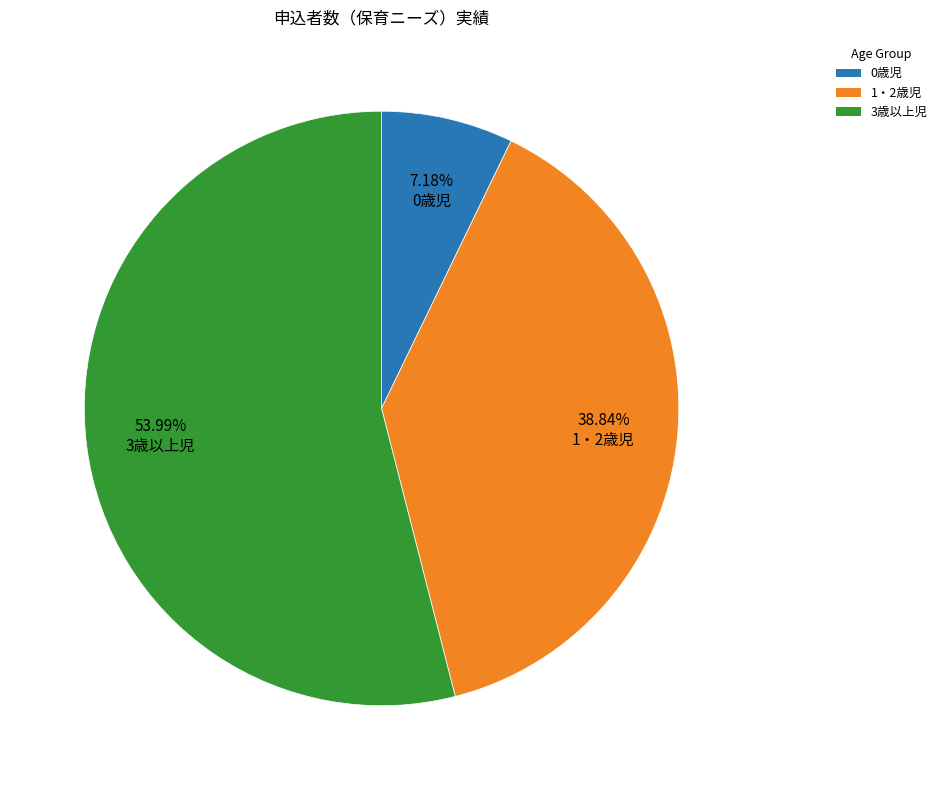

Approximately how many times larger is the value at 1・2歳児 compared to 0歳児?

5.4